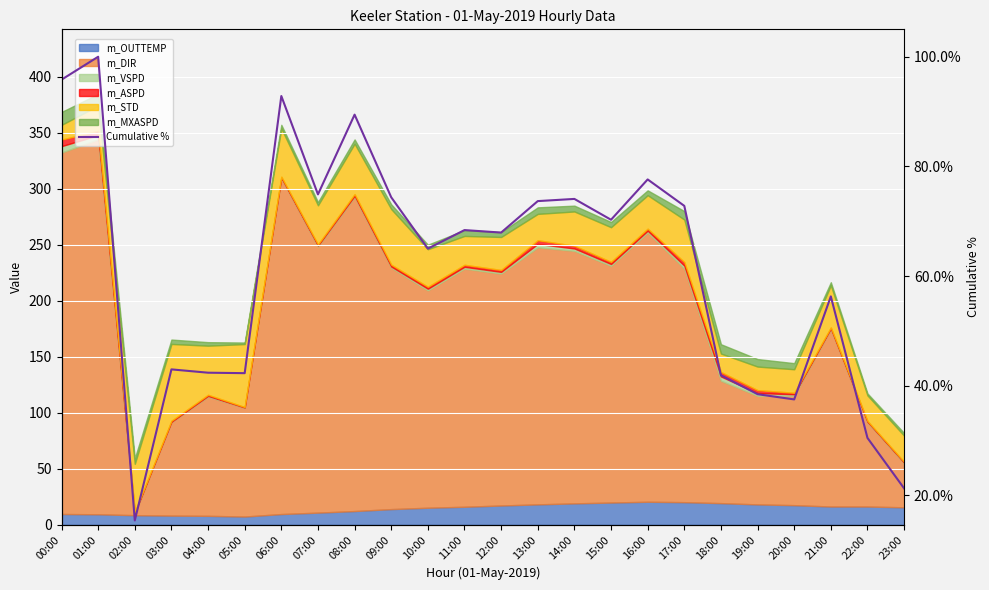

Reading left to right, list all the values displayed in this chart.

00:00=95.8	01:00=100.0	02:00=15.4	03:00=43.0	04:00=42.4	05:00=42.3	06:00=92.8	07:00=74.9	08:00=89.4	09:00=74.4	10:00=65.0	11:00=68.4	12:00=67.9	13:00=73.7	14:00=74.1	15:00=70.3	16:00=77.6	17:00=72.8	18:00=41.9	19:00=38.5	20:00=37.5	21:00=56.3	22:00=30.5	23:00=21.3